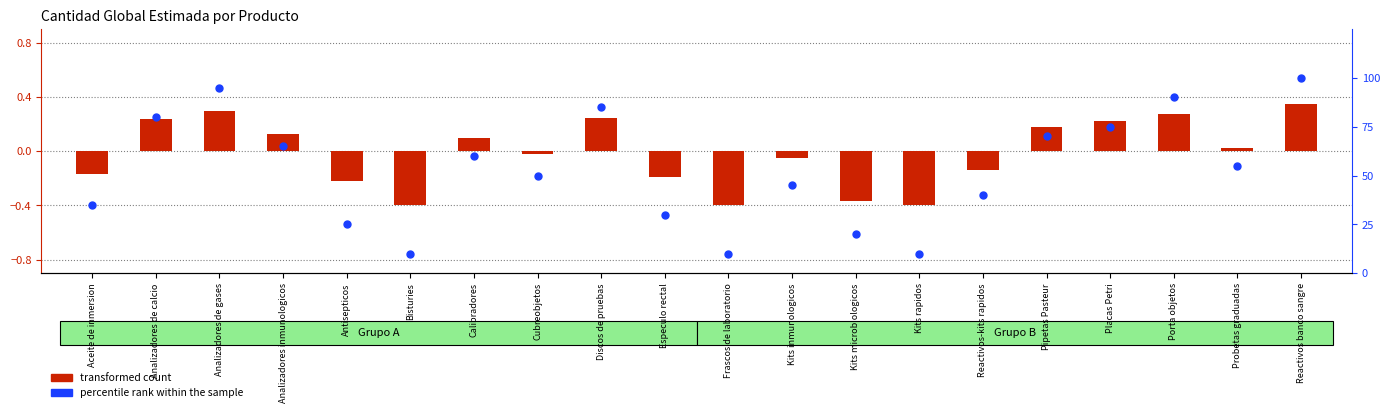

Which series has the widest spread of Y values?

percentile rank within the sample